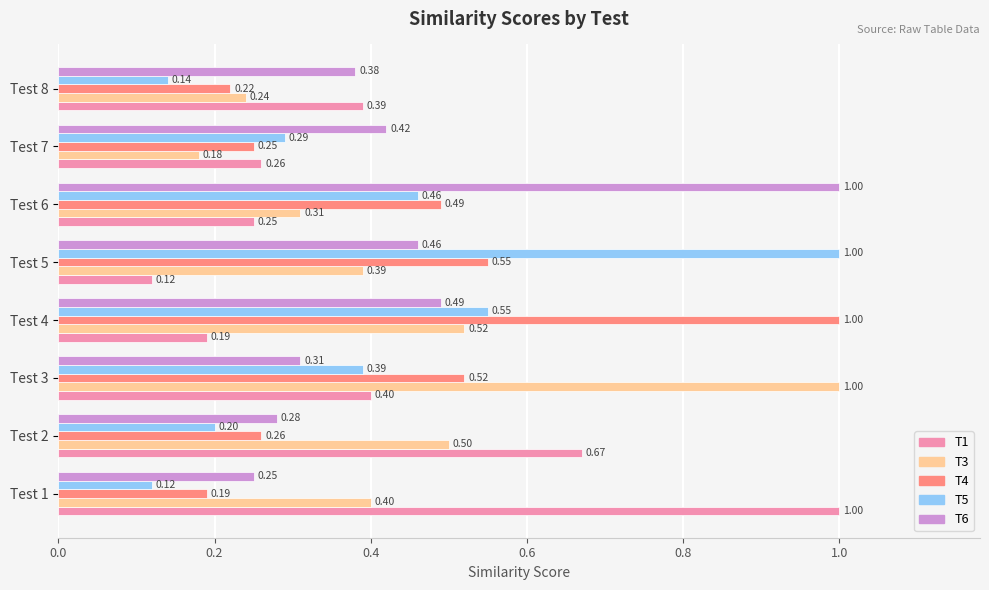

List the labels in order of T5 value, largest first.

Test 5, Test 4, Test 6, Test 3, Test 7, Test 2, Test 8, Test 1